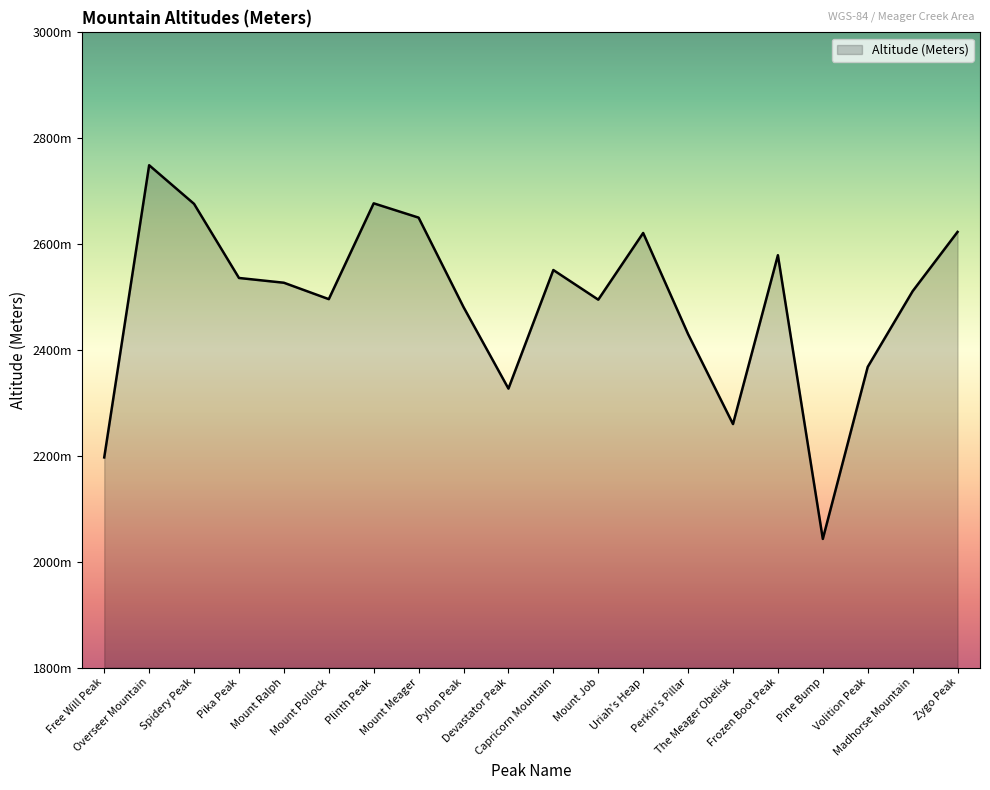

How many points are lower than both their immediate neighbors (excluding endpoints)?

5